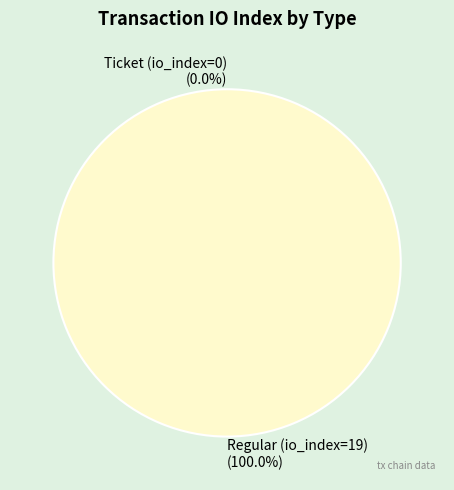

True or false: Ticket (io_index=0) accounts for 13% of the total.

False